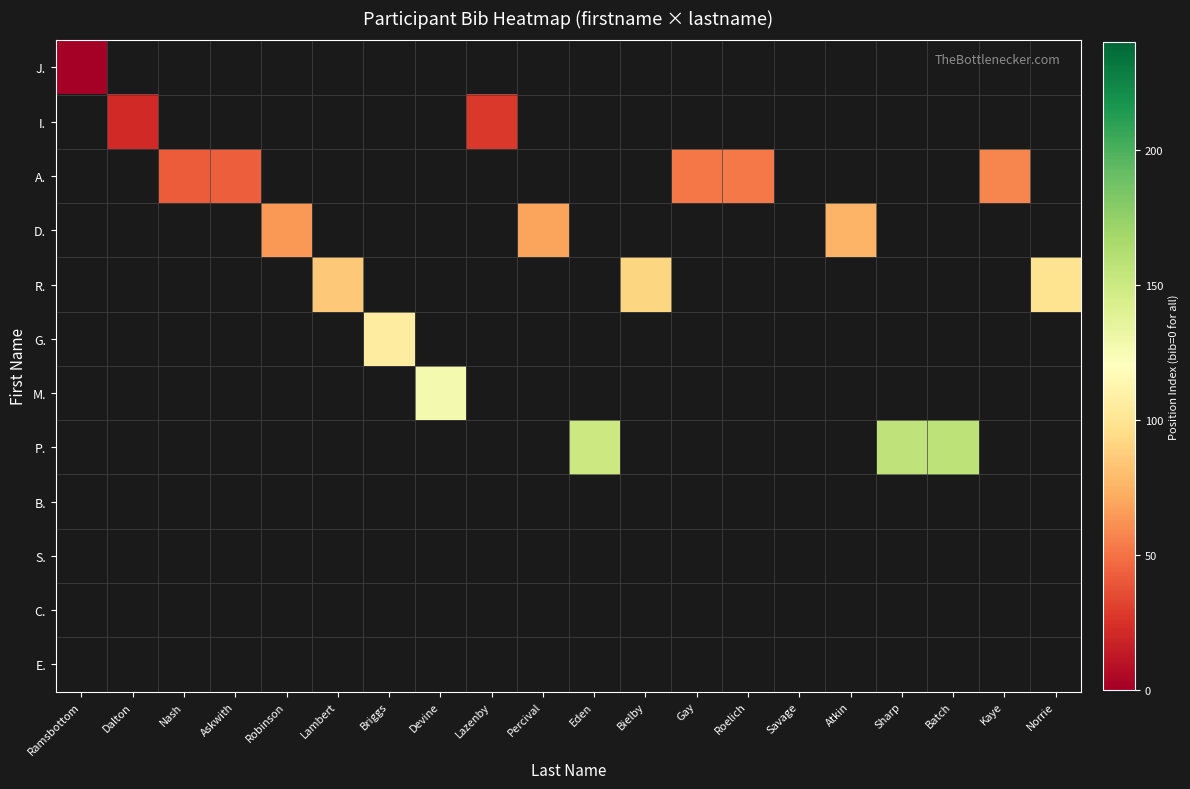

Rank the series by their maximum value, from lowest to highest.

J., I., A., D., R., G., M., P., B., S., C., E.